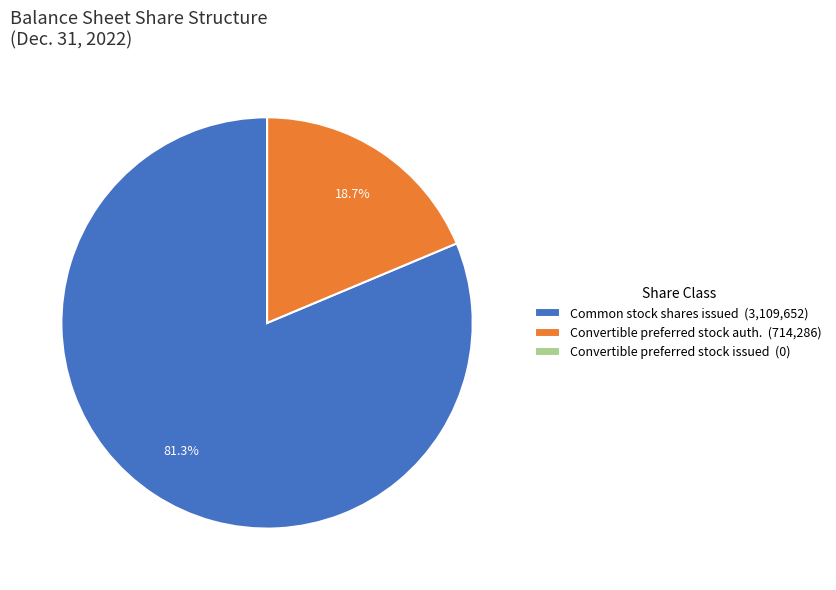

Between Convertible preferred stock auth. (714,286) and Common stock shares issued (3,109,652), which is larger?

Common stock shares issued (3,109,652)